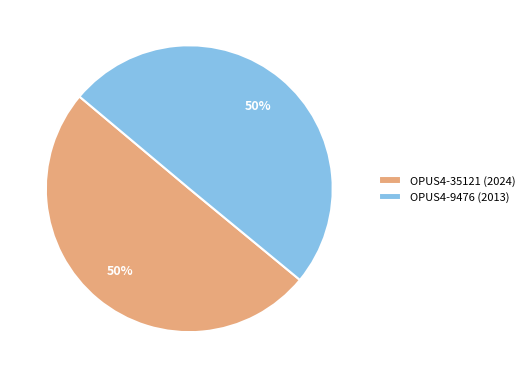

True or false: OPUS4-35121 (2024) accounts for 38% of the total.

False